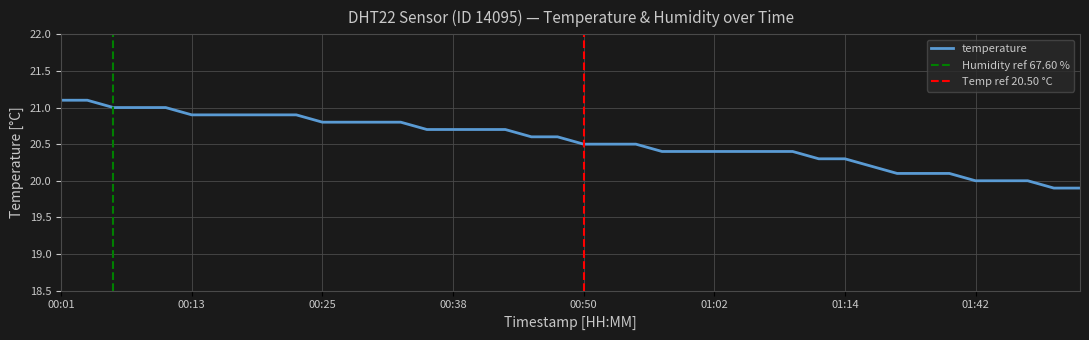

Does the chart display data point markers on the line(s)?

No